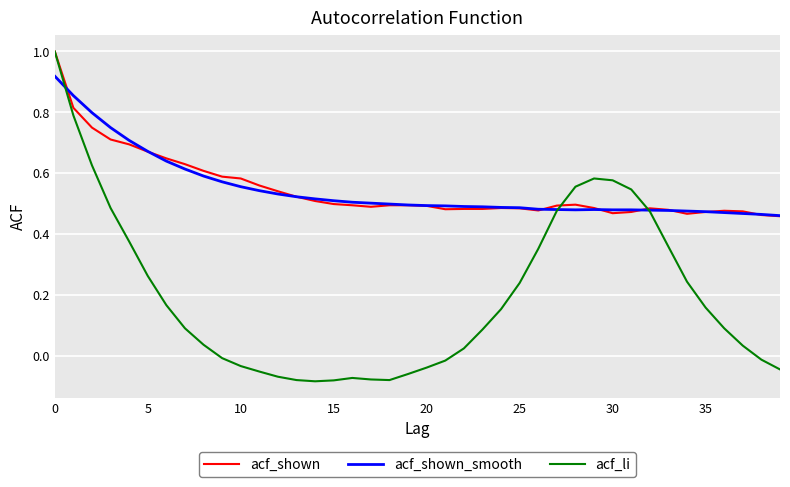

Which series has the widest spread of values?

acf_li